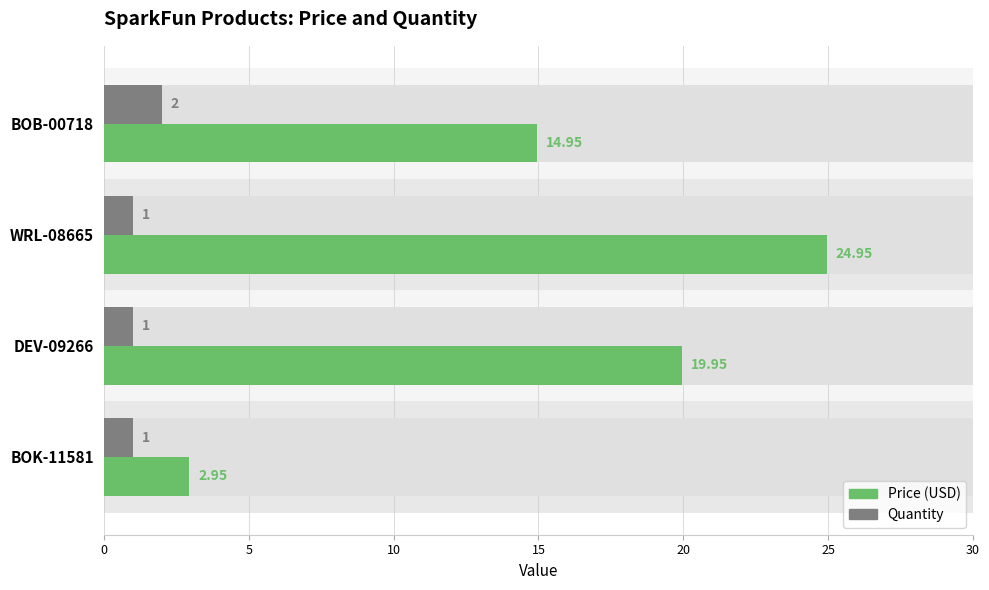

Are the bars horizontal?

Yes